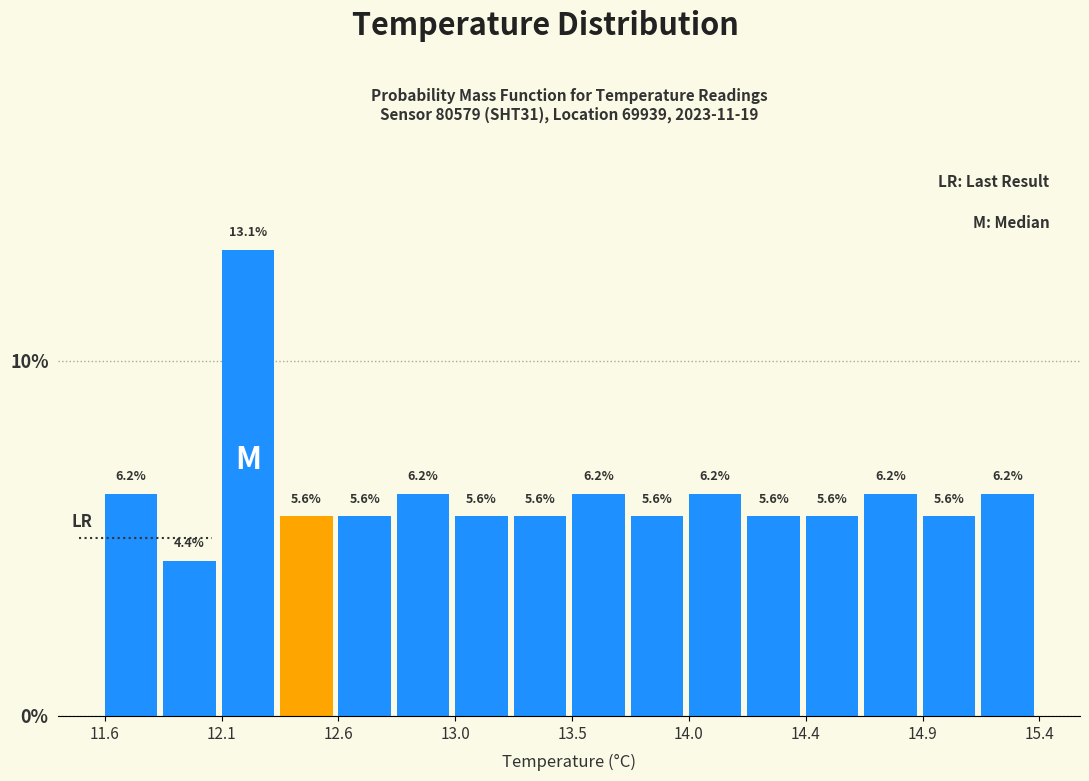

Which range on the x-axis has the tallest bar?

12.090 to 12.325